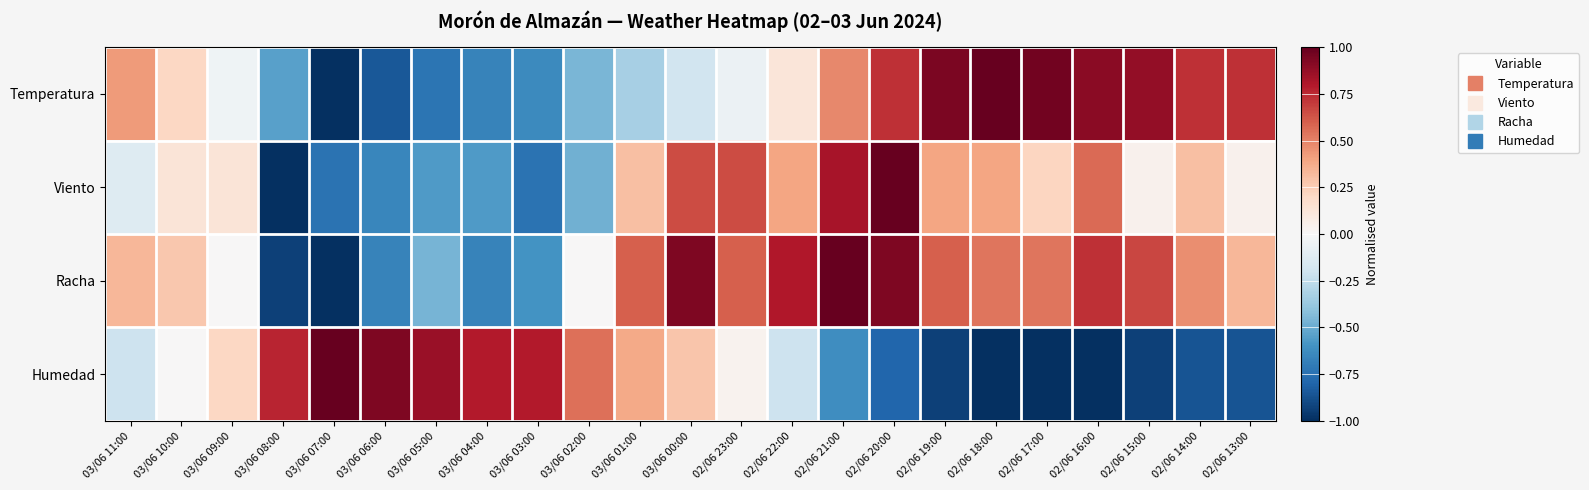

Reading left to right, what are all the values shown in this chart?

Temperatura: 03/06 11:00=0.4	03/06 10:00=0.2	03/06 09:00=-0.0	03/06 08:00=-0.5	03/06 07:00=-1.0	03/06 06:00=-0.9	03/06 05:00=-0.7	03/06 04:00=-0.7	03/06 03:00=-0.6	03/06 02:00=-0.5	03/06 01:00=-0.3	03/06 00:00=-0.2	02/06 23:00=-0.1	02/06 22:00=0.1	02/06 21:00=0.5	02/06 20:00=0.7	02/06 19:00=0.9	02/06 18:00=1.0	02/06 17:00=1.0	02/06 16:00=0.9	02/06 15:00=0.9	02/06 14:00=0.7	02/06 13:00=0.7
Viento: 03/06 11:00=-0.1	03/06 10:00=0.1	03/06 09:00=0.1	03/06 08:00=-1.0	03/06 07:00=-0.7	03/06 06:00=-0.7	03/06 05:00=-0.6	03/06 04:00=-0.6	03/06 03:00=-0.7	03/06 02:00=-0.5	03/06 01:00=0.3	03/06 00:00=0.7	02/06 23:00=0.7	02/06 22:00=0.4	02/06 21:00=0.8	02/06 20:00=1.0	02/06 19:00=0.4	02/06 18:00=0.4	02/06 17:00=0.2	02/06 16:00=0.6	02/06 15:00=0.0	02/06 14:00=0.3	02/06 13:00=0.0
Racha: 03/06 11:00=0.3	03/06 10:00=0.3	03/06 09:00=0.0	03/06 08:00=-0.9	03/06 07:00=-1.0	03/06 06:00=-0.7	03/06 05:00=-0.5	03/06 04:00=-0.7	03/06 03:00=-0.6	03/06 02:00=0.0	03/06 01:00=0.6	03/06 00:00=0.9	02/06 23:00=0.6	02/06 22:00=0.8	02/06 21:00=1.0	02/06 20:00=0.9	02/06 19:00=0.6	02/06 18:00=0.5	02/06 17:00=0.5	02/06 16:00=0.7	02/06 15:00=0.7	02/06 14:00=0.5	02/06 13:00=0.3
Humedad: 03/06 11:00=-0.2	03/06 10:00=0.0	03/06 09:00=0.2	03/06 08:00=0.8	03/06 07:00=1.0	03/06 06:00=0.9	03/06 05:00=0.9	03/06 04:00=0.8	03/06 03:00=0.8	03/06 02:00=0.6	03/06 01:00=0.4	03/06 00:00=0.3	02/06 23:00=0.0	02/06 22:00=-0.2	02/06 21:00=-0.6	02/06 20:00=-0.8	02/06 19:00=-0.9	02/06 18:00=-1.0	02/06 17:00=-1.0	02/06 16:00=-1.0	02/06 15:00=-0.9	02/06 14:00=-0.9	02/06 13:00=-0.9